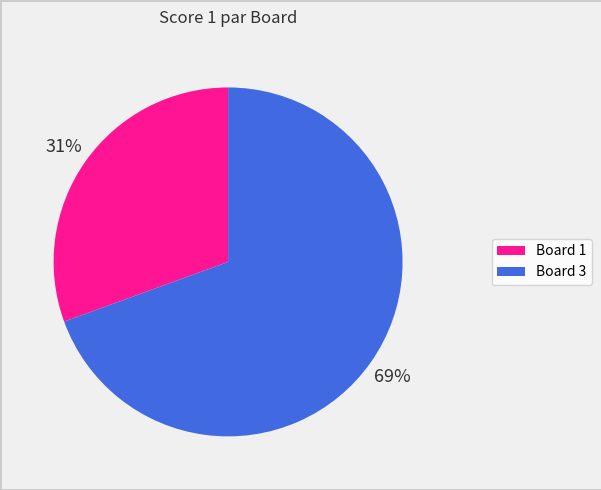

Is the sum of Board 3 and Board 1 greater than half?

Yes